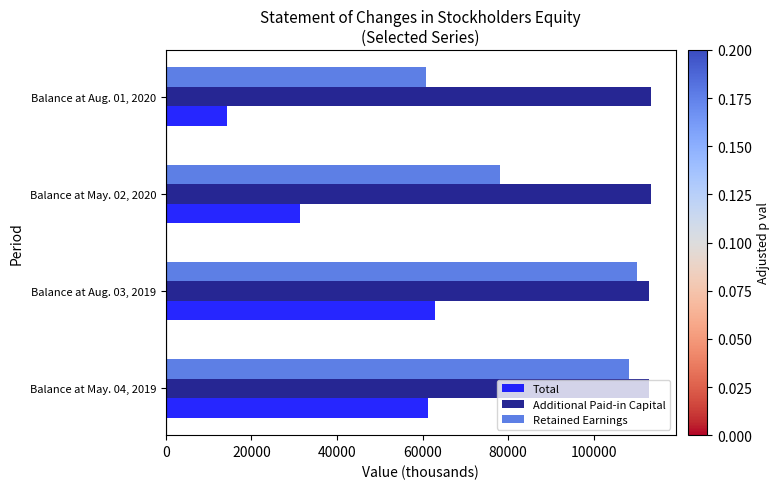

The value of Retained Earnings at Balance at Aug. 01, 2020 is 87142. True or false?

False